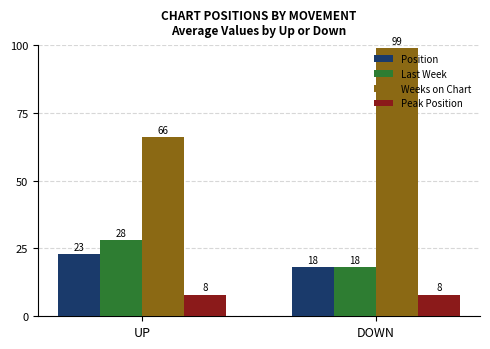

Where is Position nearest to the value 20?

DOWN